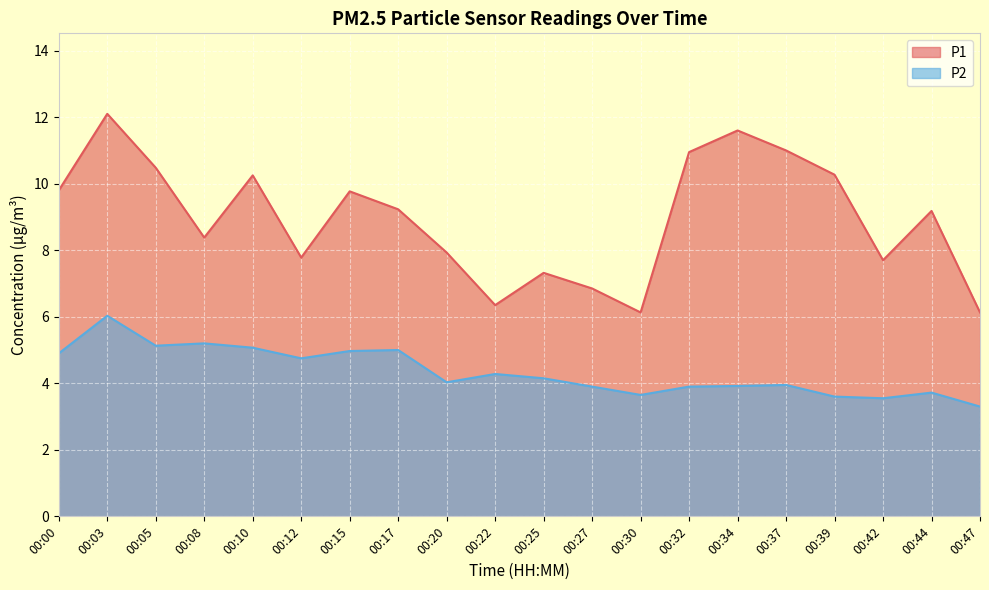

Does the chart display data point markers on the line(s)?

No